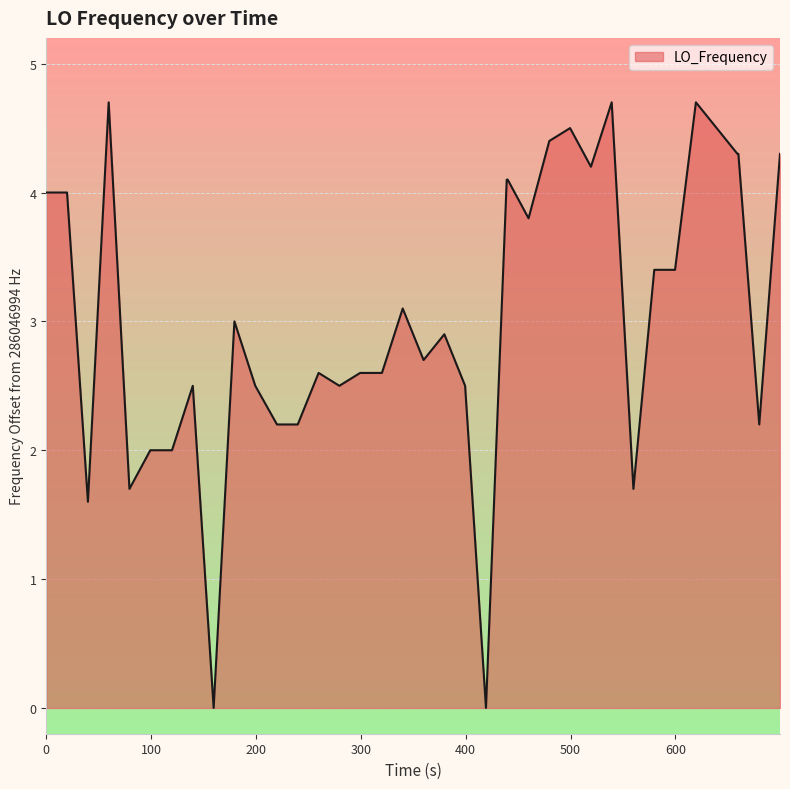

How many lines are shown in the chart?

1